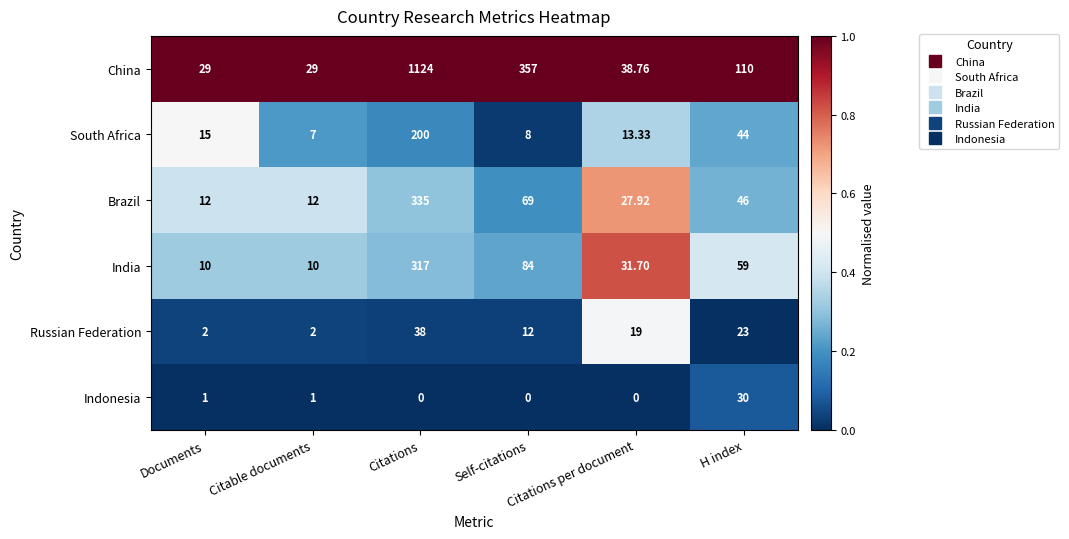

At which label does Indonesia reach its peak?

H index